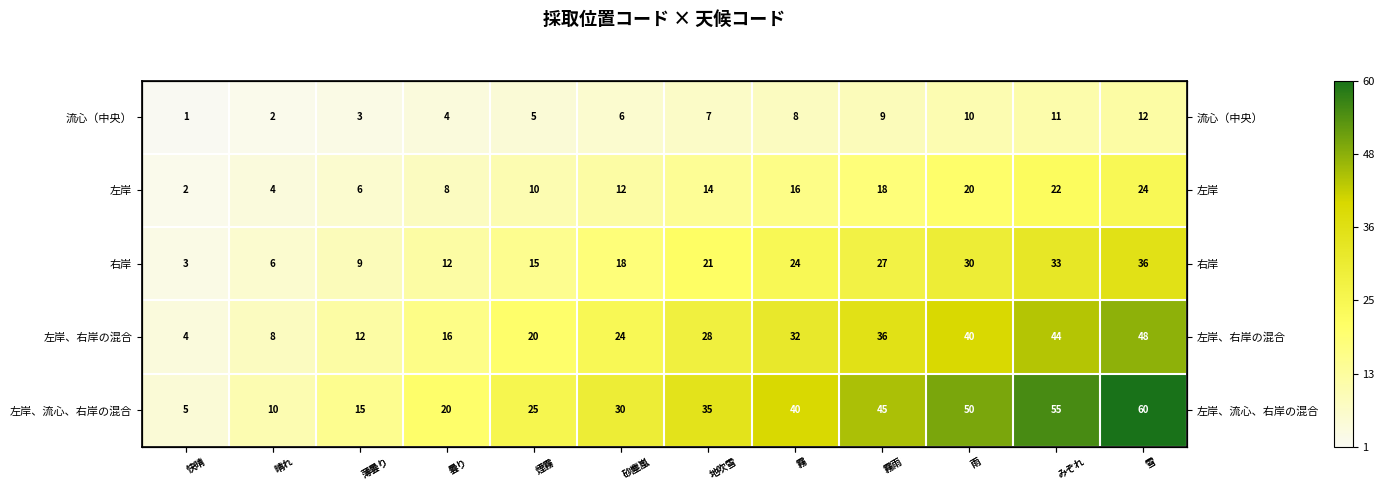

Is it true that 左岸 equals 0.2 at 曇り?

False